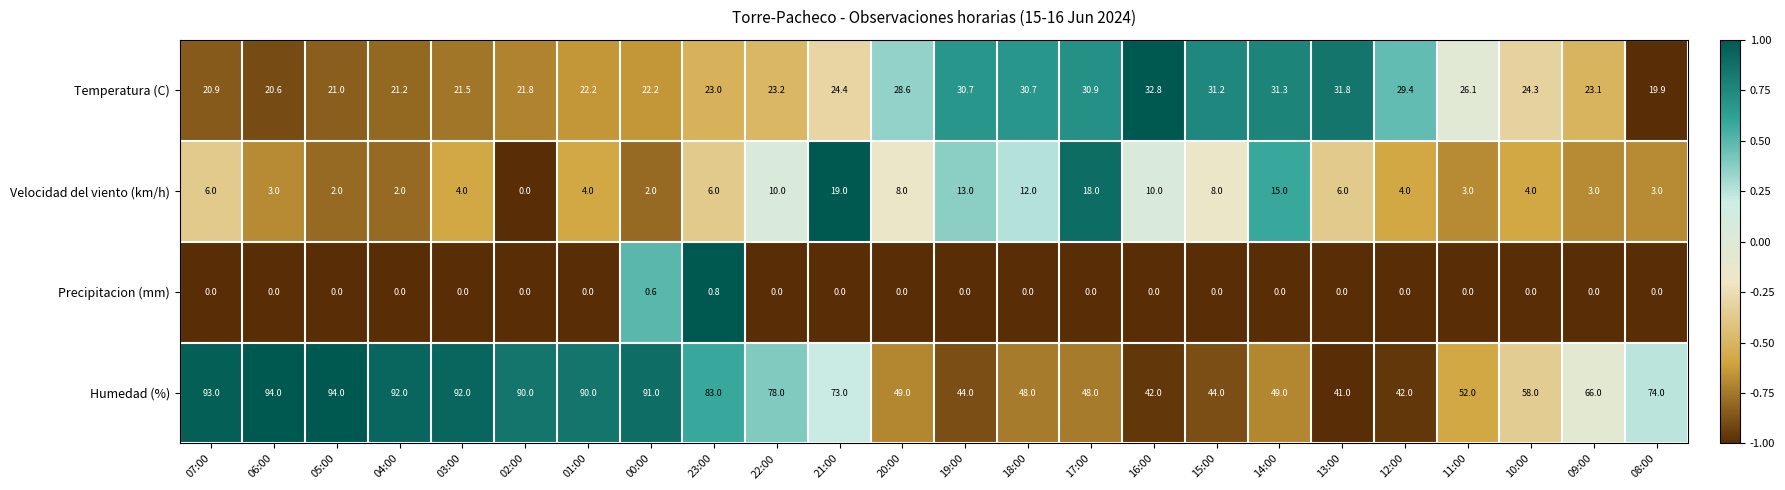

How many positive values does the Velocidad del viento (km/h) series have?

23